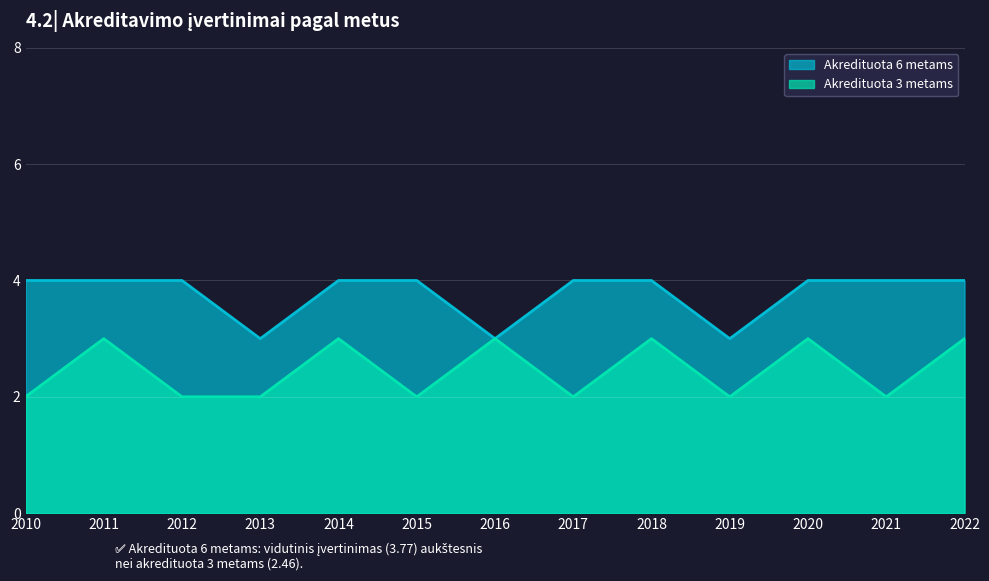

Is it true that Akredituota 3 metams equals 1 at 2013?

False